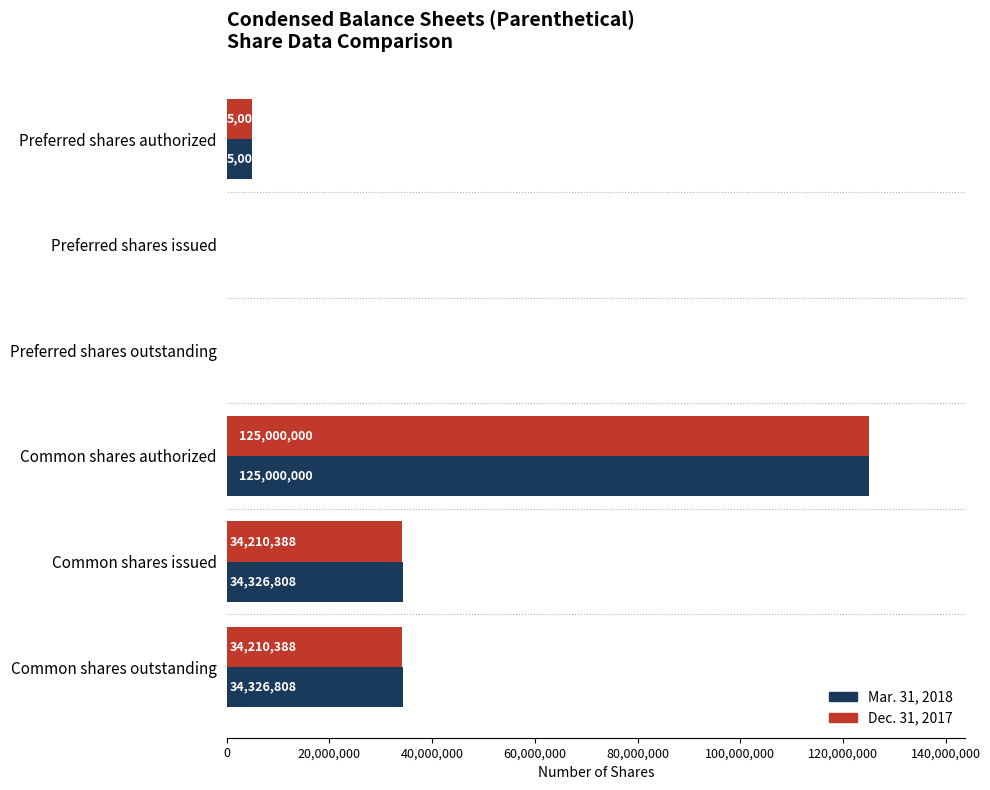

True or false: Mar. 31, 2018 has a value of 0 at Preferred shares issued.

True